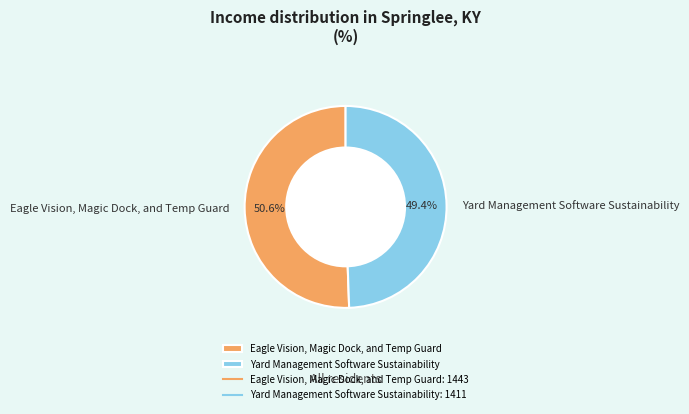

What is the total percentage of Yard Management Software Sustainability and Eagle Vision, Magic Dock, and Temp Guard?

100.0%